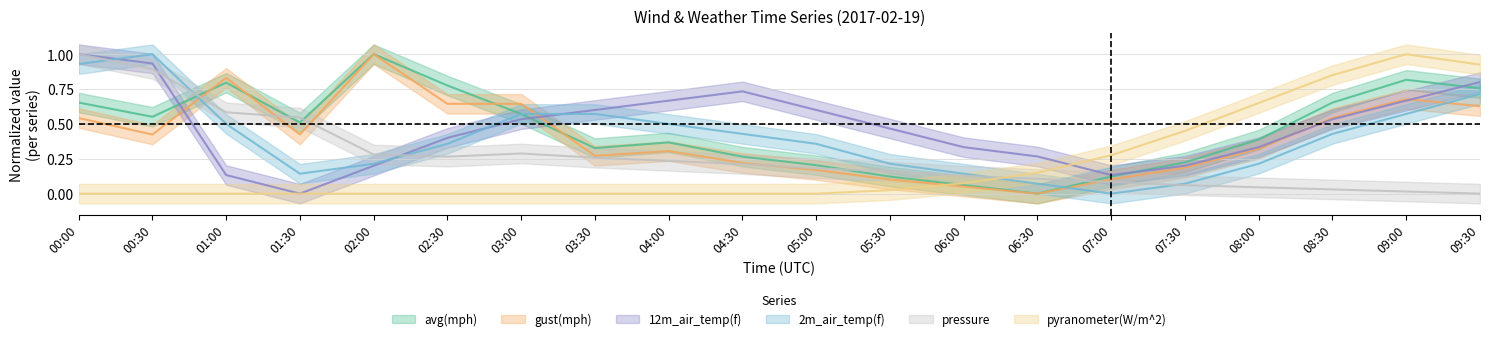

Rank the series at 08:30 from highest to lowest value.

pyranometer(W/m^2), avg(mph), gust(mph), 12m_air_temp(f), 2m_air_temp(f), pressure